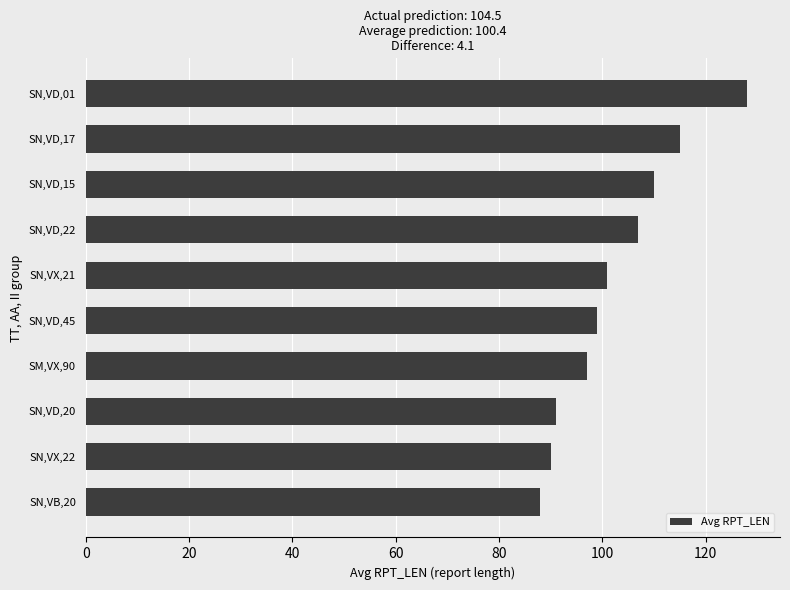

Between SN,VB,20 and SN,VD,45, which is larger?

SN,VD,45